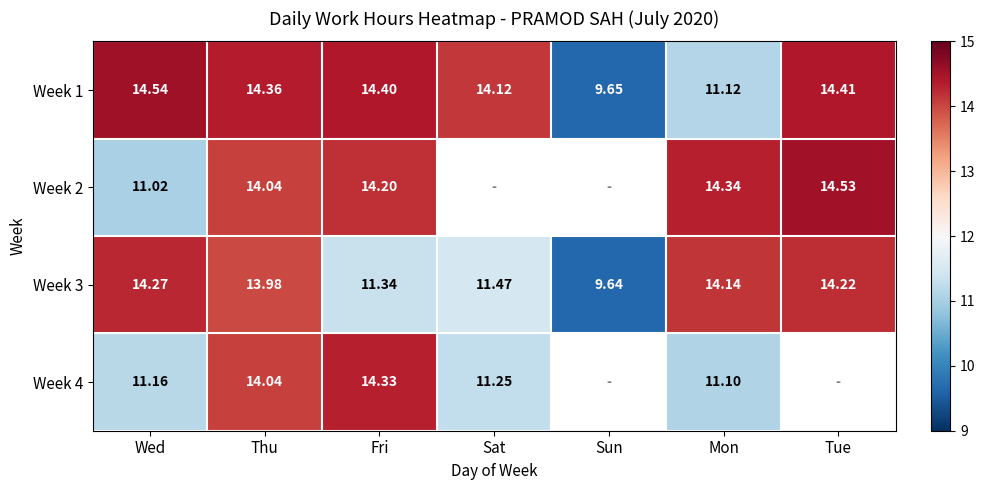

Where is Week 1 nearest to the value 12?

Mon